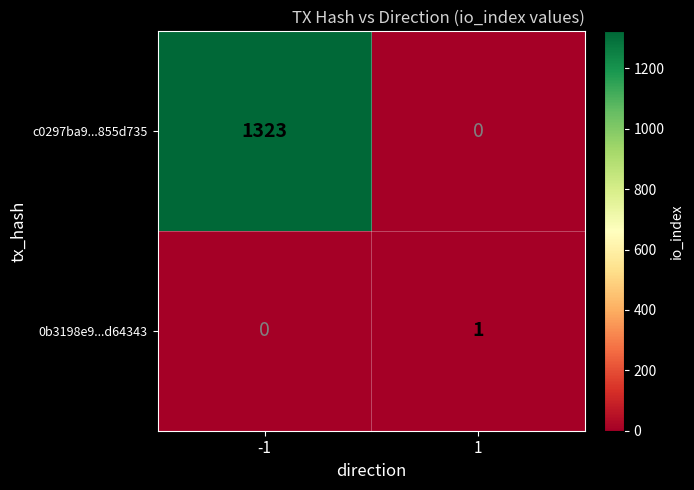

At how many categories does at least one series exceed 1210?

1